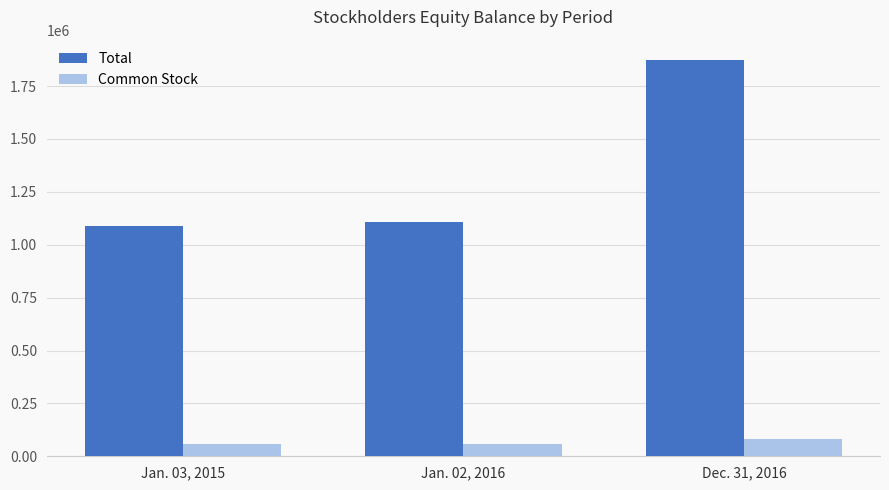

Rank the categories by Total value from highest to lowest.

Dec. 31, 2016, Jan. 02, 2016, Jan. 03, 2015